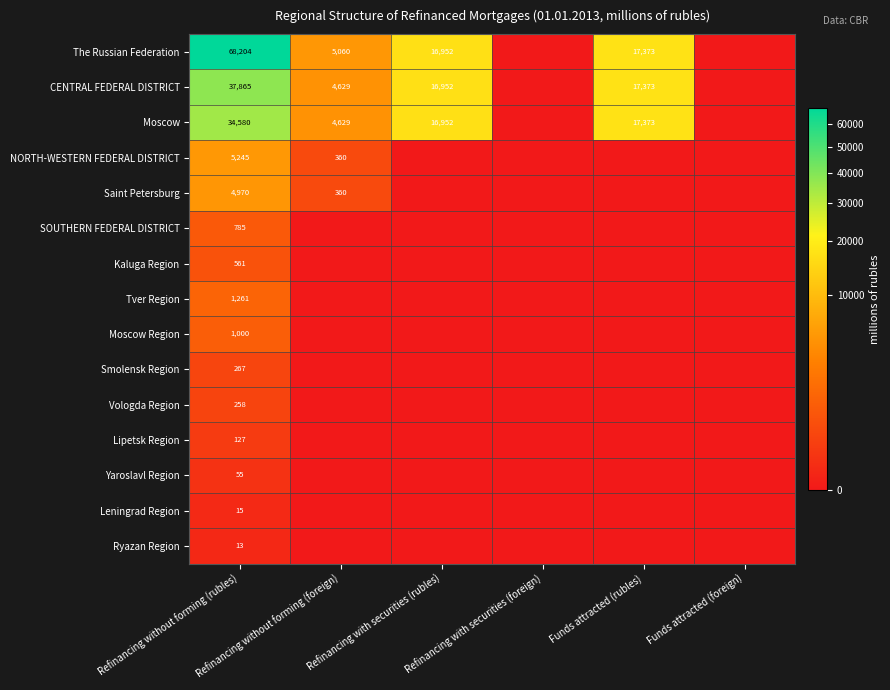

What is the difference between the maximum and minimum values in the Yaroslavl Region series?

55